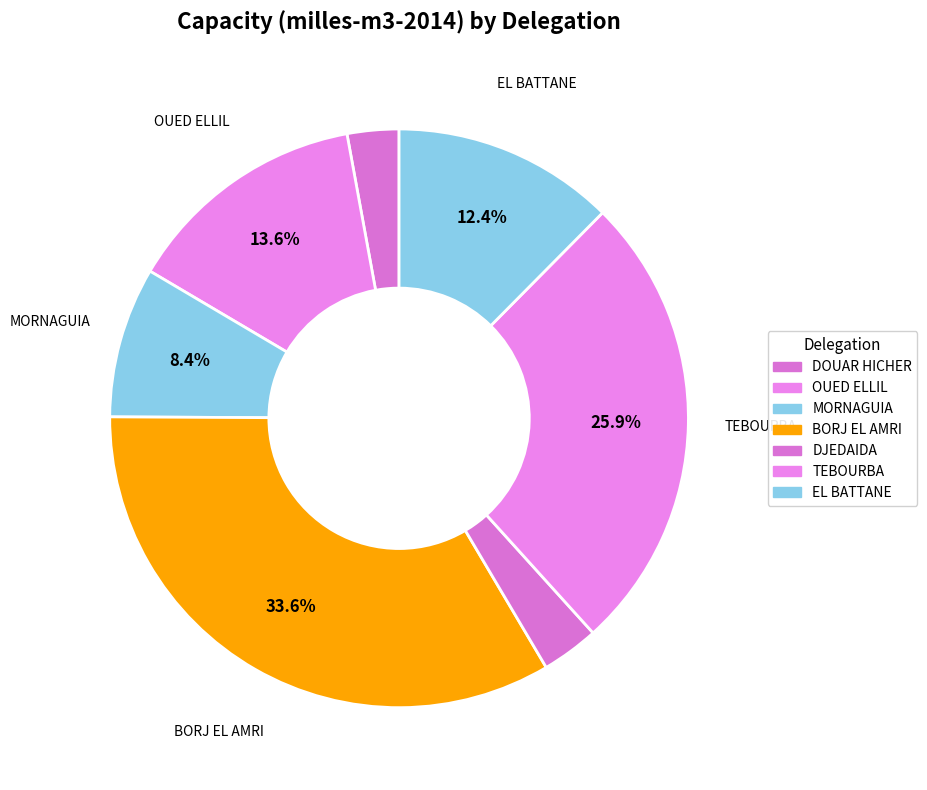

Which category has the smallest portion of the pie?

DOUAR HICHER